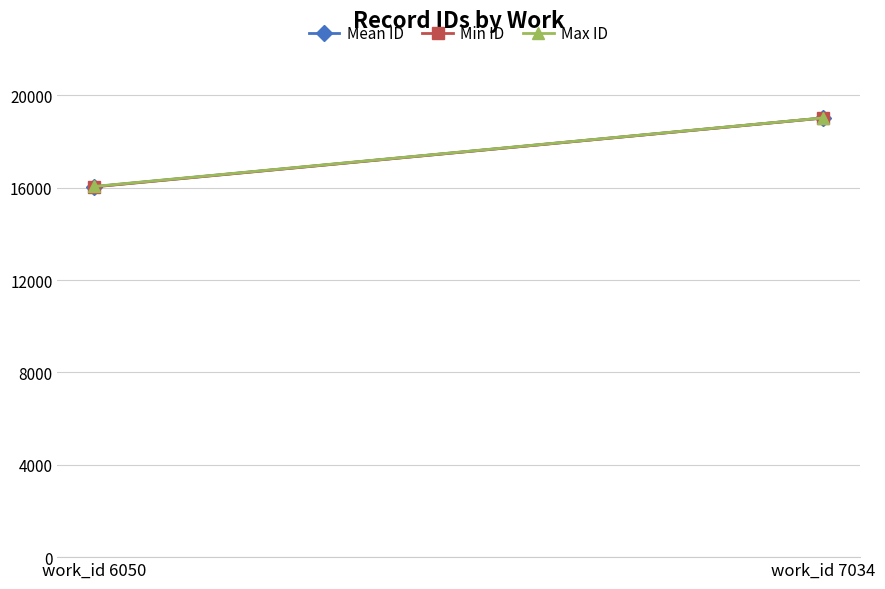

Read the Mean ID value at work_id 6050.

16047.5